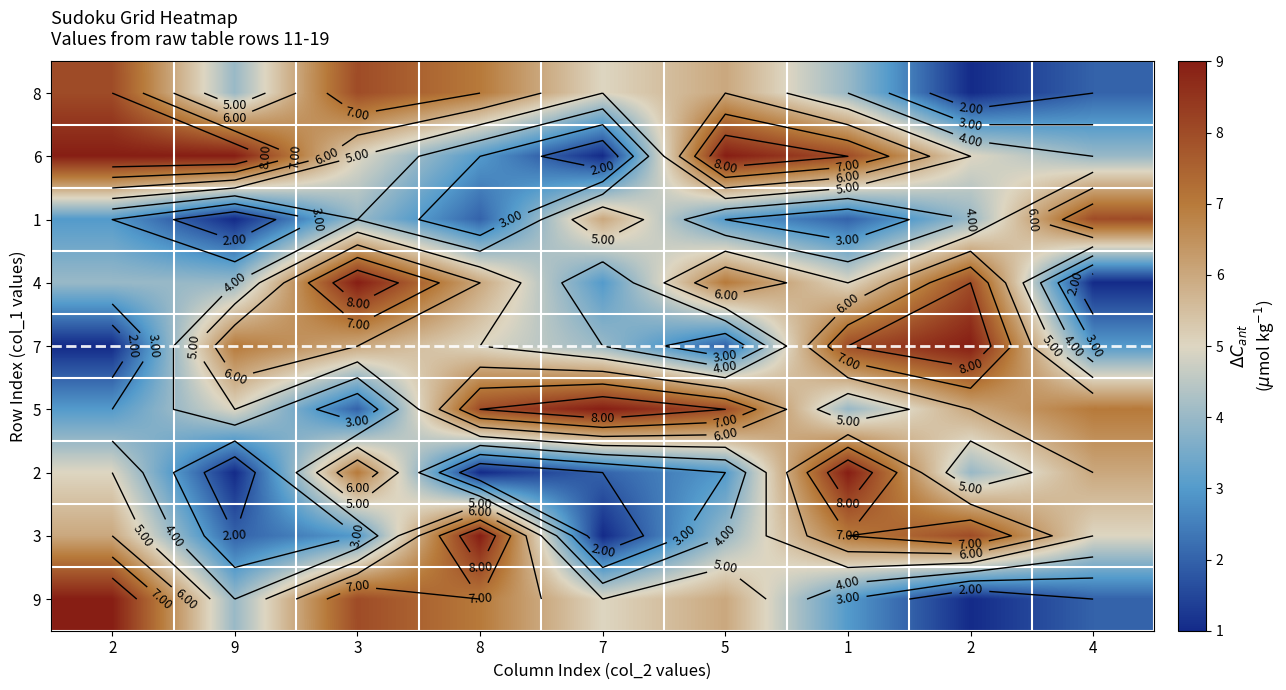

Count the number of data series in this chart.

9